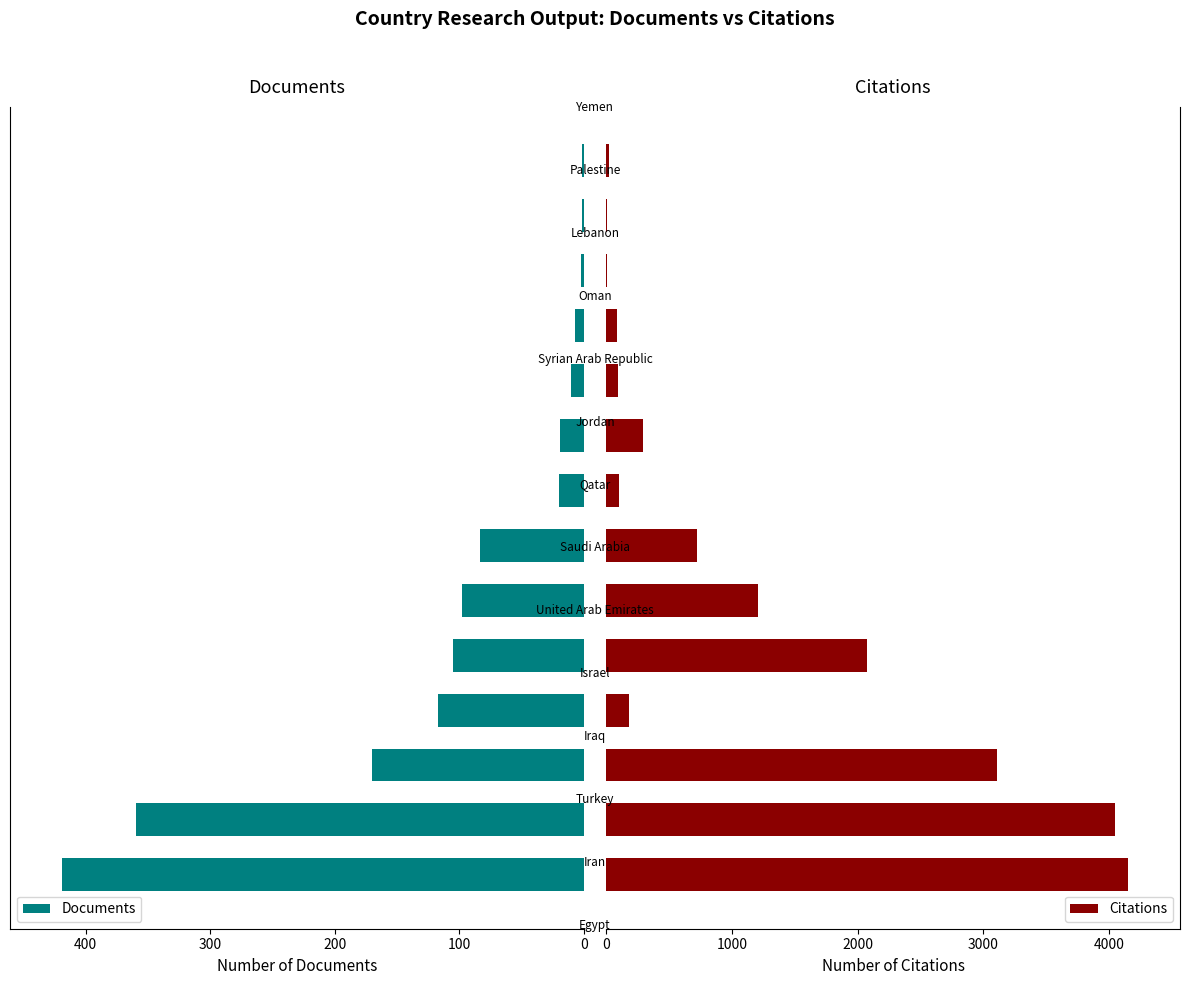

Is it true that Documents equals 105 at 400?

True